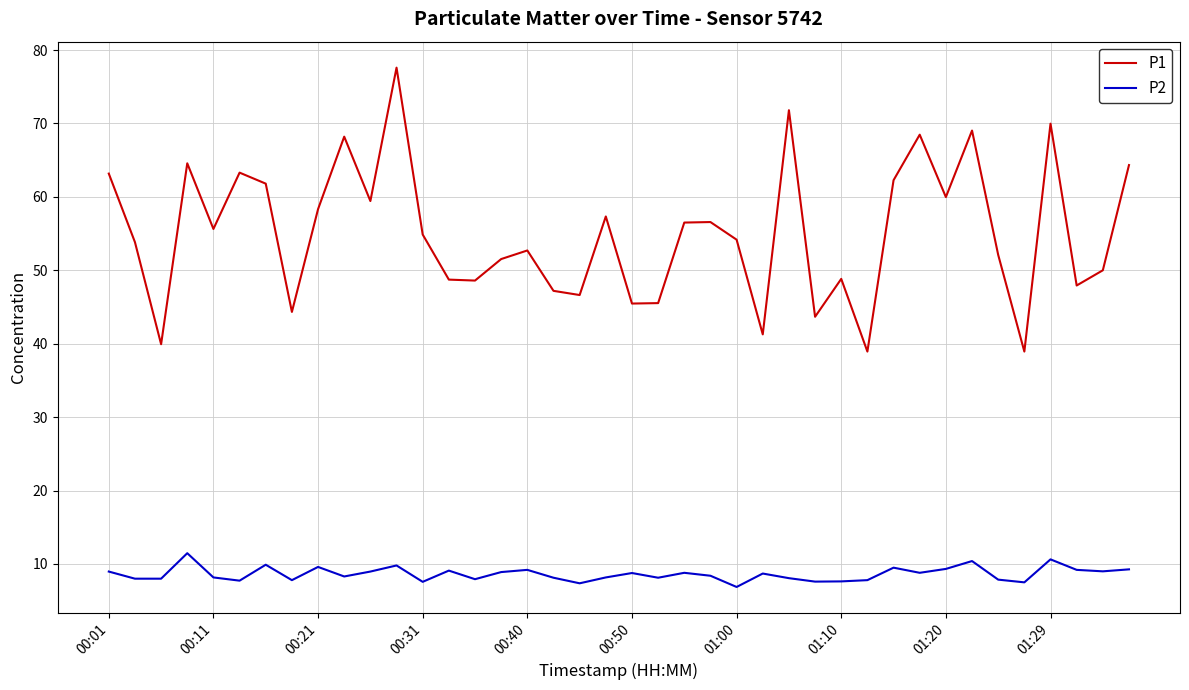

Which series has the largest total across all categories?

P1